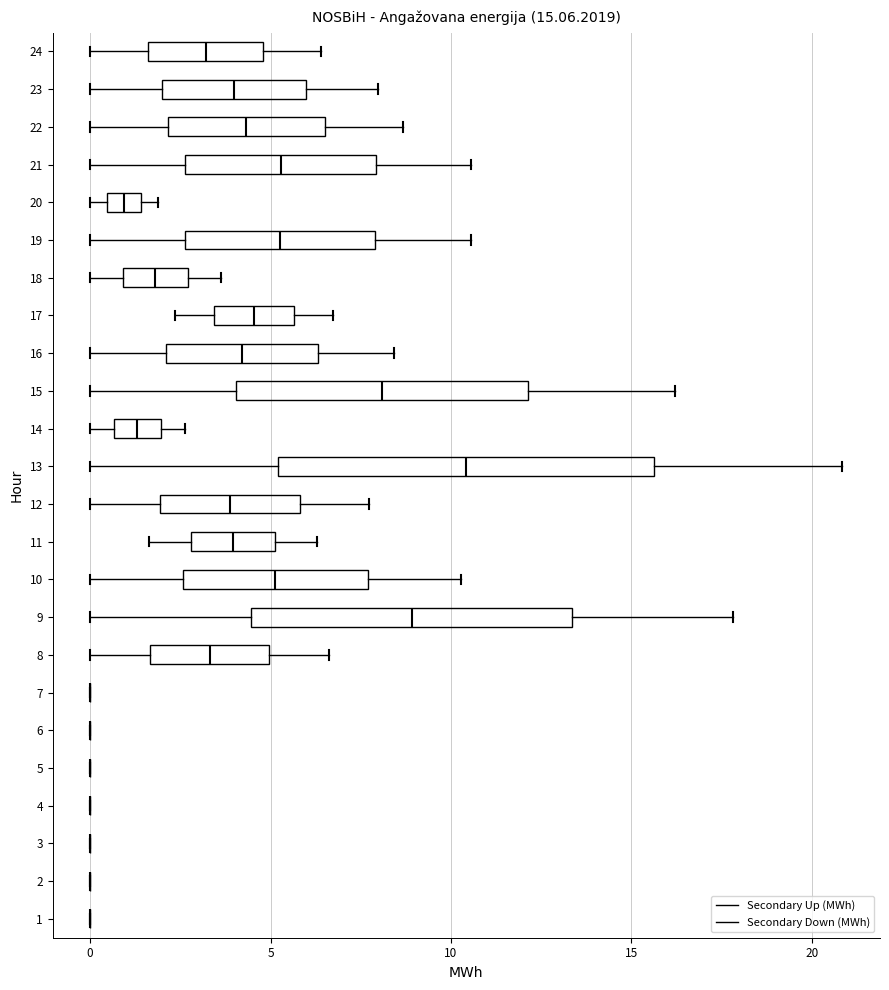

Which box is the widest, from its left edge to its right edge?

13